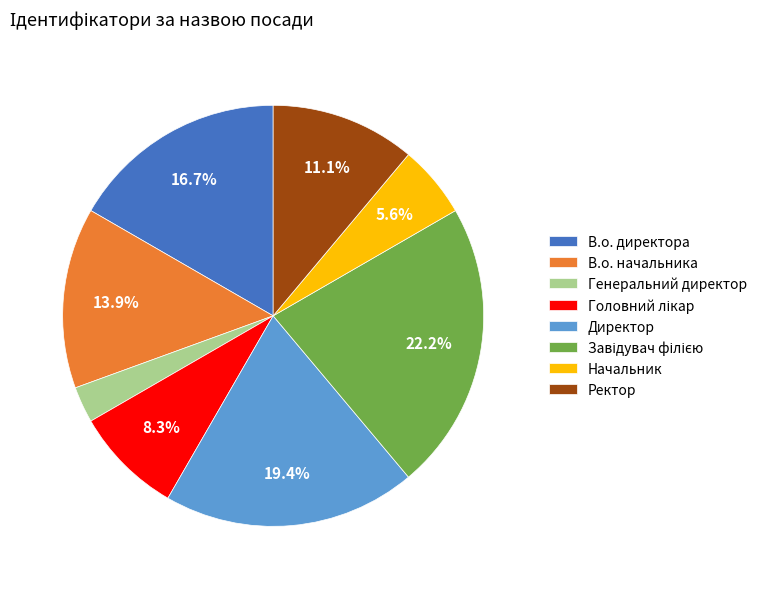

Which category has the smallest portion of the pie?

Генеральний директор